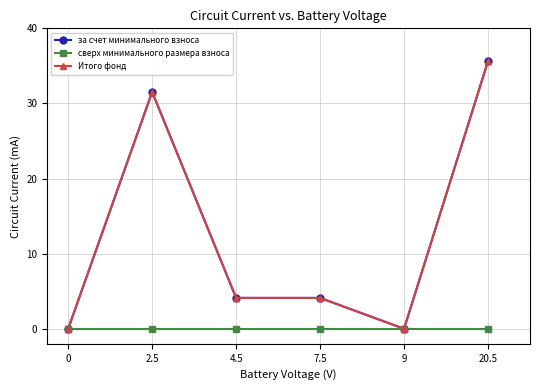

At which category does Итого фонд reach its first local peak?

2.5